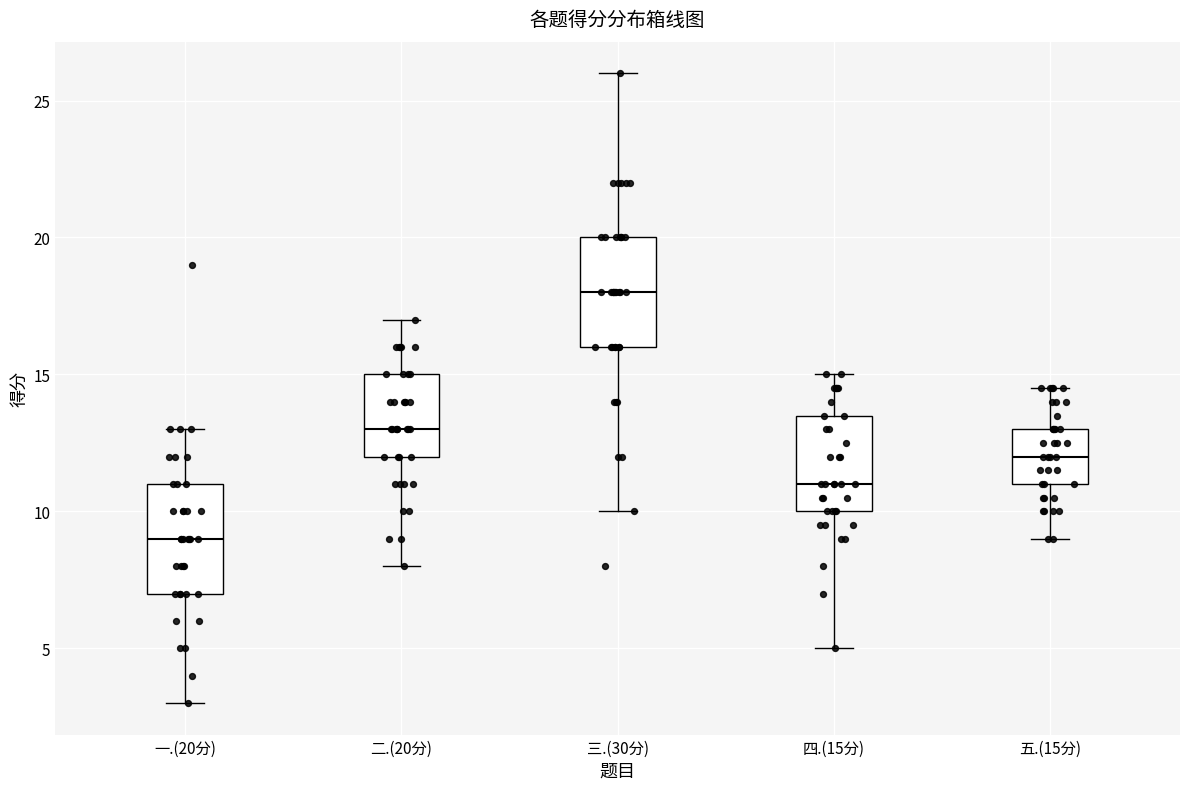

Which box has the lowest median line?

一.(20分)